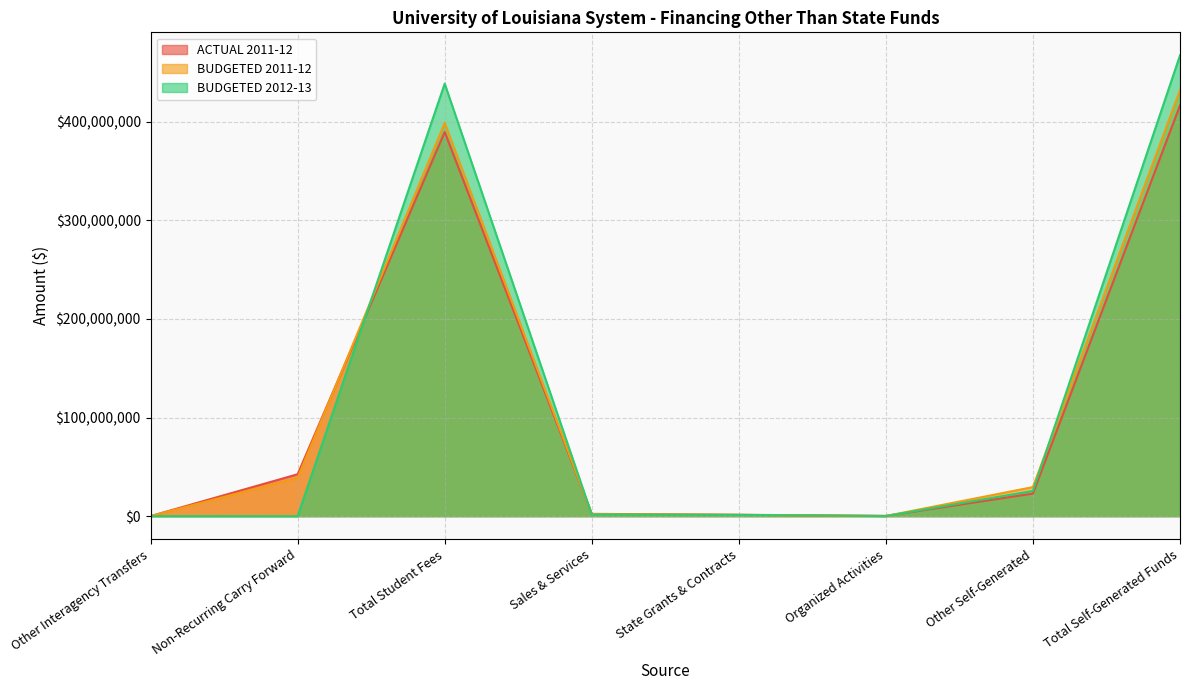

Reading left to right, list all the values displayed in this chart.

ACTUAL 2011-12: 74923.0	42505671.0	389531840.2	2321909.5	1401580.0	307505.0	22915706.0	416478540.6
BUDGETED 2011-12: 110923.0	38944715.0	398826576.0	2100918.0	1325000.0	169000.0	29481548.0	431903042.0
BUDGETED 2012-13: 74923.0	0.0	438578152.0	1654556.0	1258200.0	77000.0	25663065.0	467230973.0